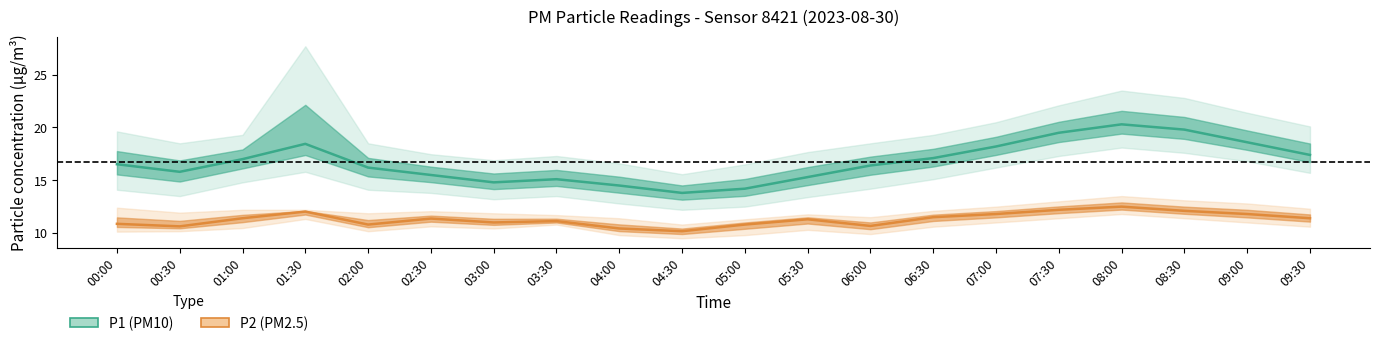

True or false: P2 (PM2.5) and P1 (PM10) intersect in this chart.

False